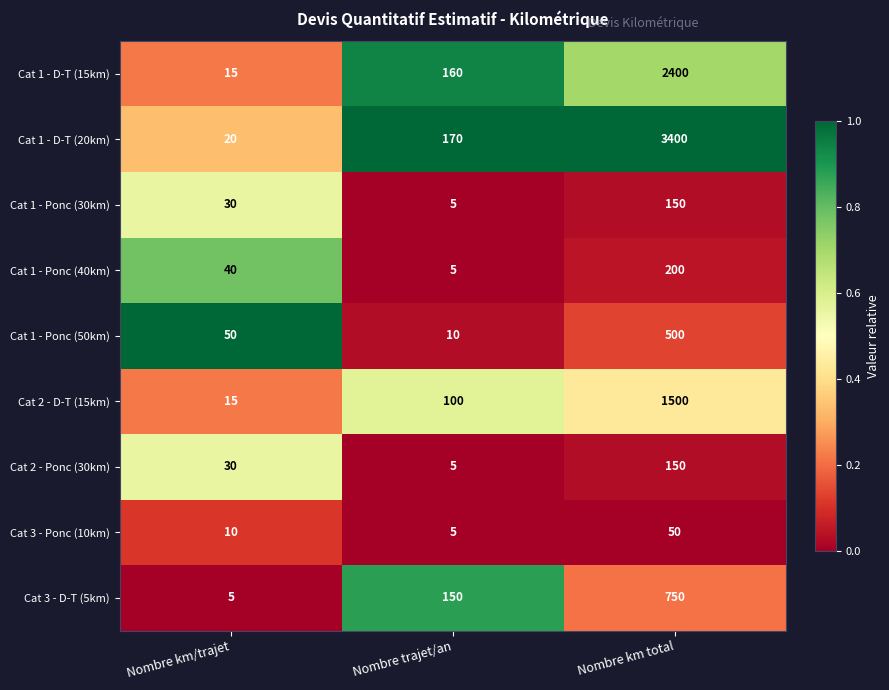

The Cat 1 - D-T (20km) series shows 3400 at Nombre km total. True or false?

True